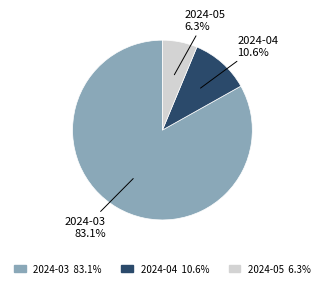

Rank the categories by value from lowest to highest.

2024-05, 2024-04, 2024-03